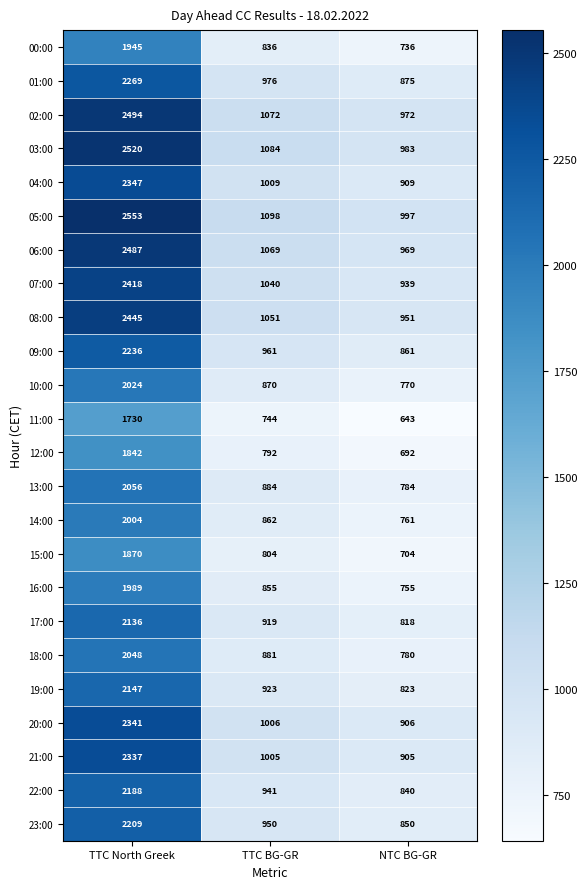

What is the sum of the 10:00 values at NTC BG-GR and TTC BG-GR?

1640